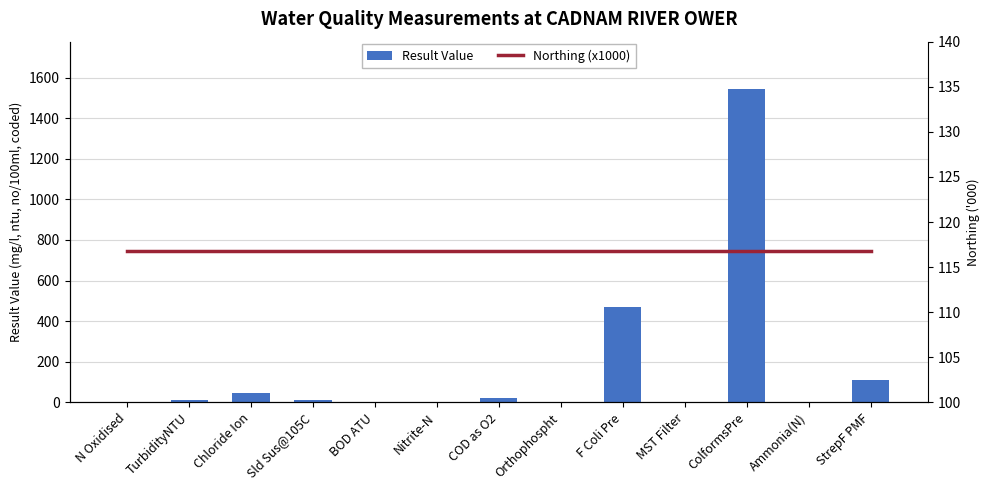

Rank the categories by Northing (x1000) value from lowest to highest.

N Oxidised, TurbidityNTU, Chloride Ion, Sld Sus@105C, BOD ATU, Nitrite-N, COD as O2, Orthophospht, F Coli Pre, MST Filter, ColformsPre, Ammonia(N), StrepF PMF